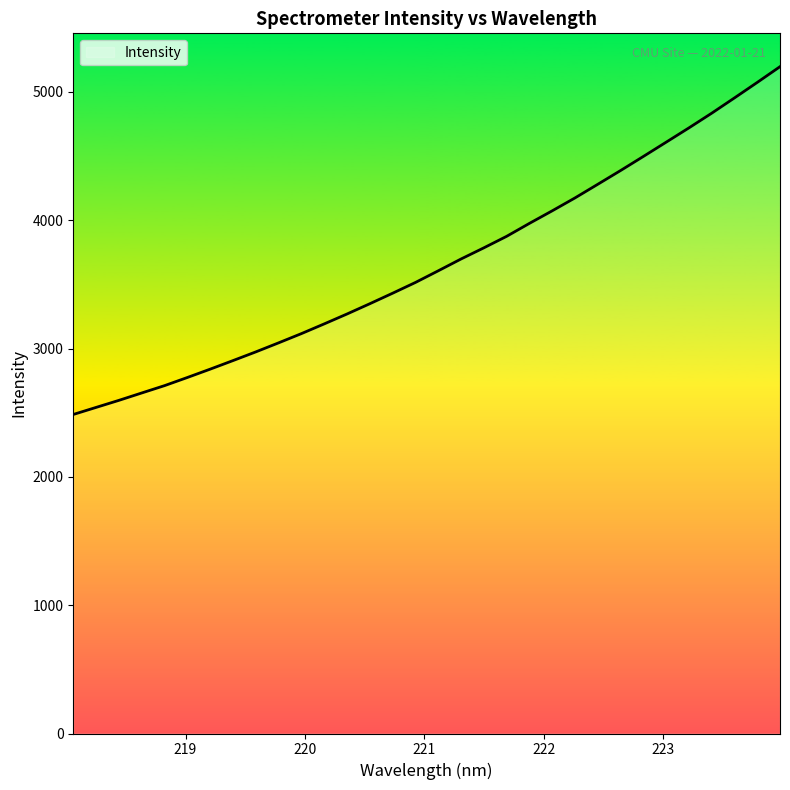

What is the difference between the maximum and minimum values?

2710.3